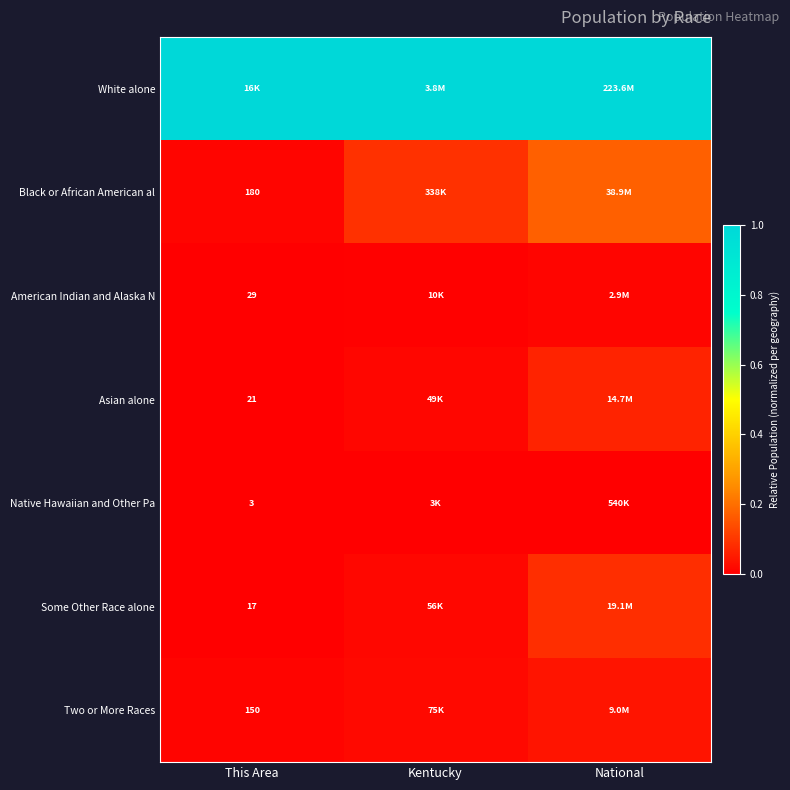

At which category is the sum across all series the highest?

National